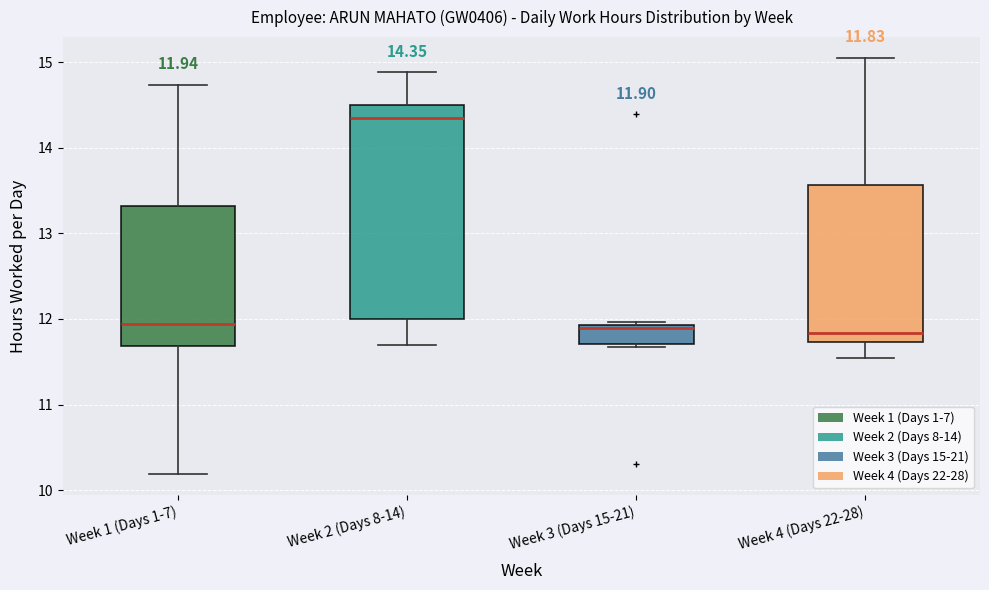

Which box is the tallest, from its lower edge to its upper edge?

Week 2 (Days 8-14)